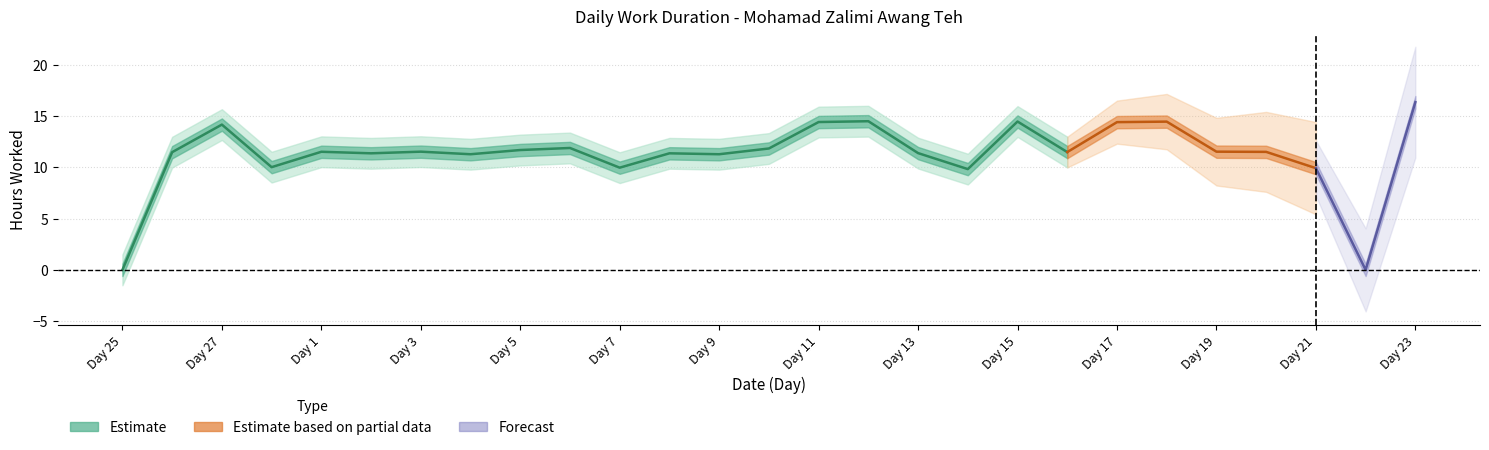

What is the label of the 14th point from the right?

10